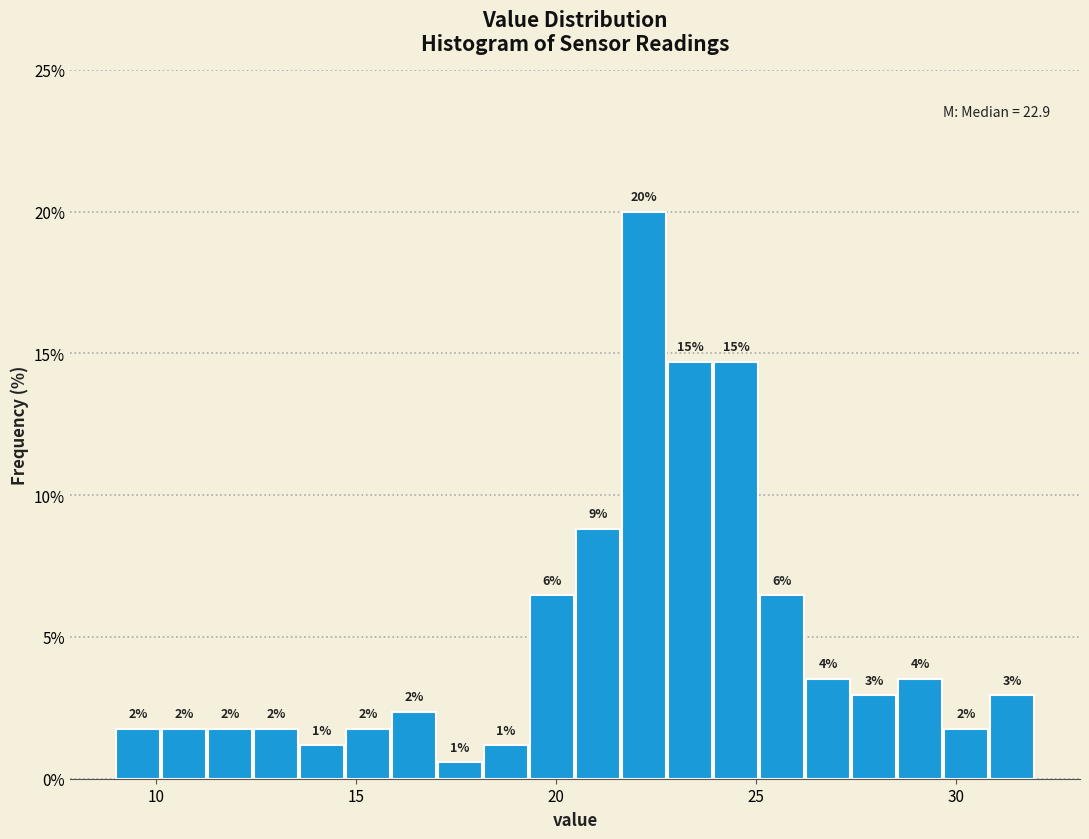

Read against the x-axis, roughly where is the centre of the tallest bar?

22.0